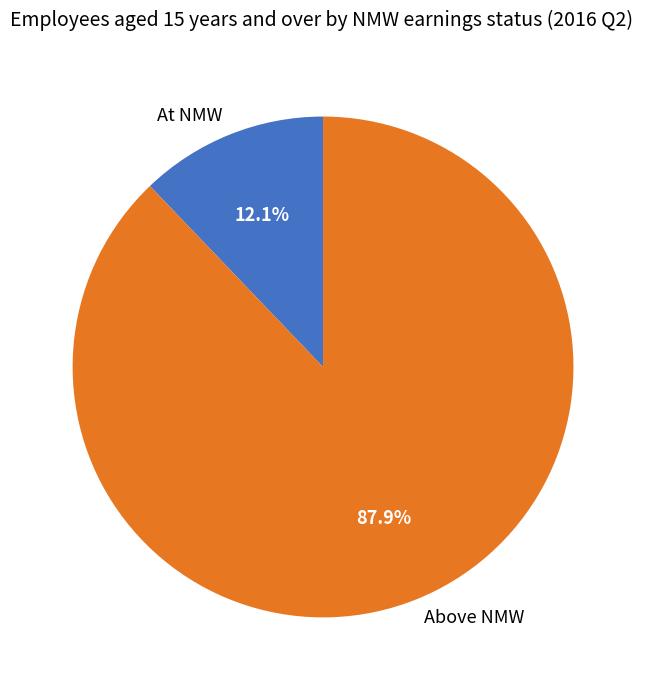

Which has a higher value, Above NMW or At NMW?

Above NMW